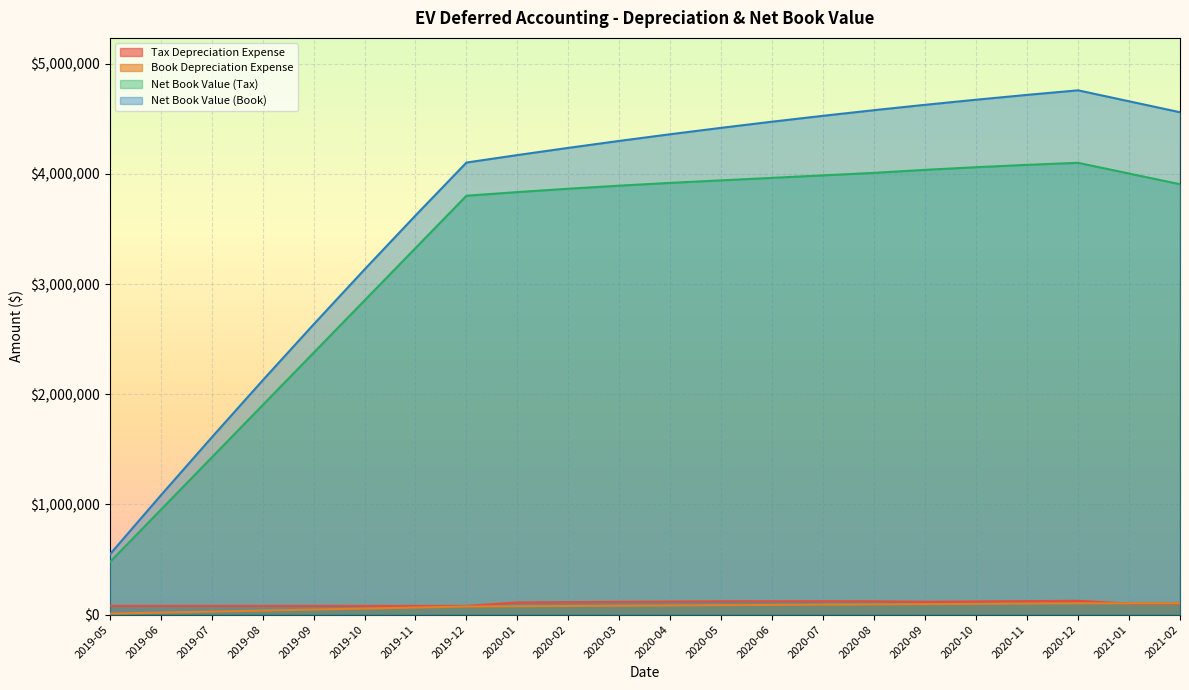

What is the label of the 20th point from the right?

2019-07